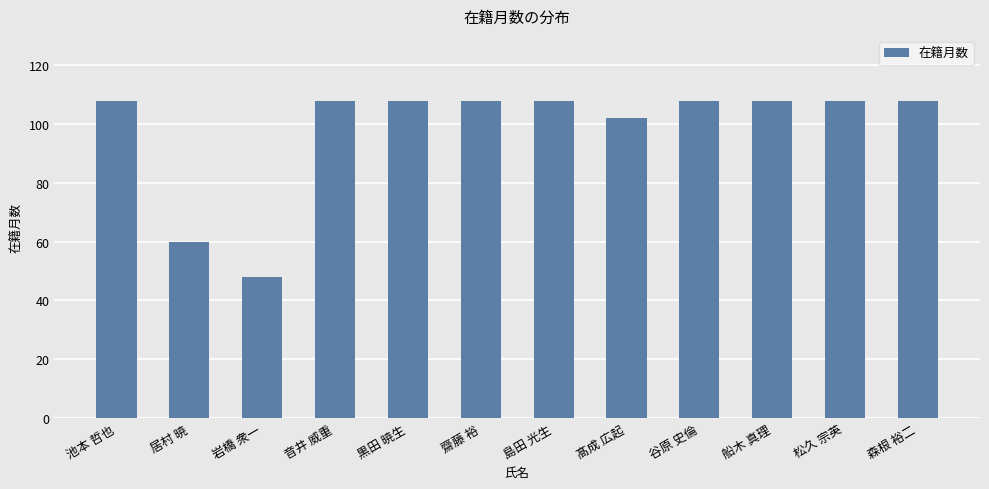

What is the label of the 12th bar from the left?

森根 裕二